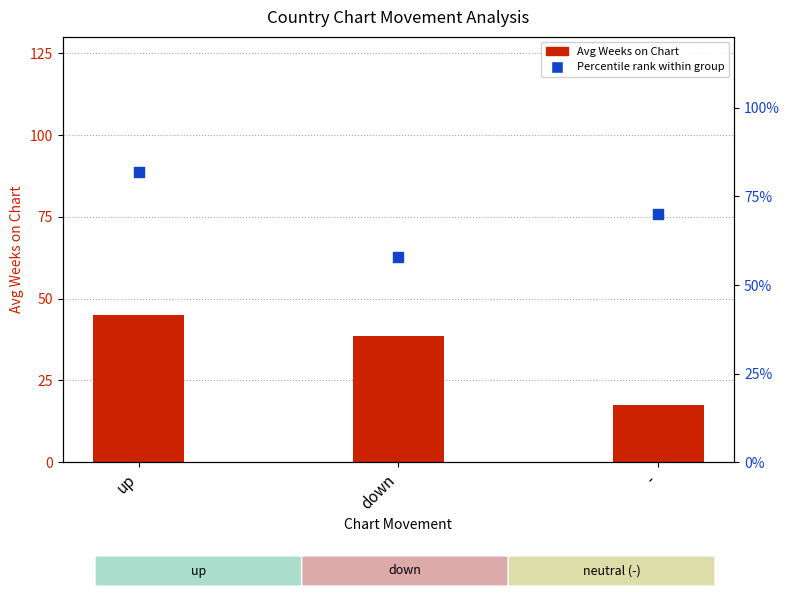

What are all the series names shown in the legend?

Avg Weeks on Chart, Percentile rank within group